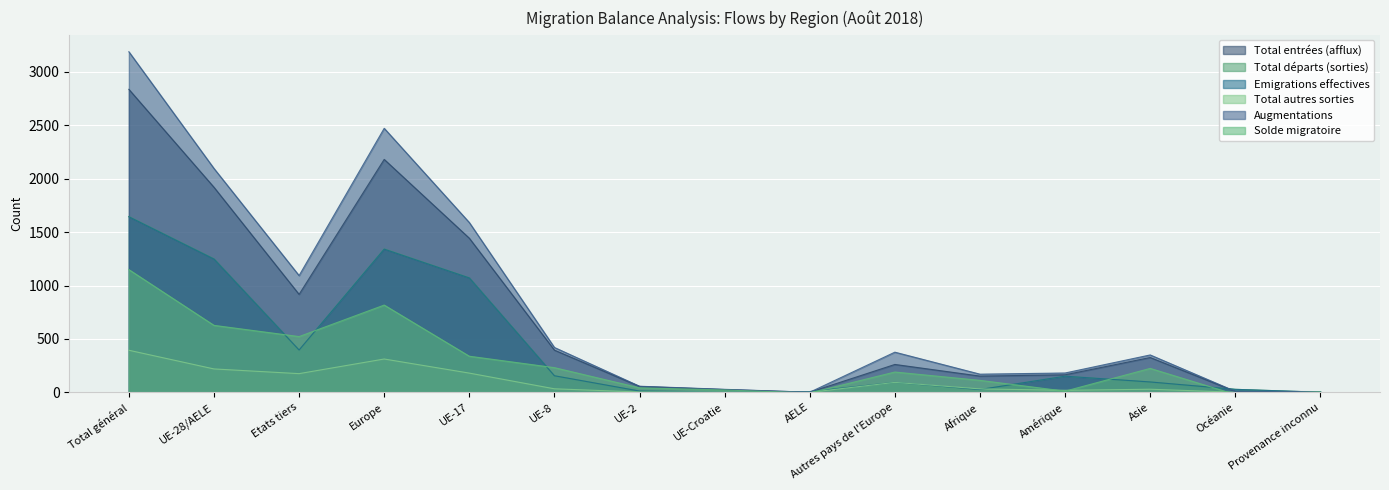

Is the value of Augmentations at Europe greater than the value of Solde migratoire at Etats tiers?

Yes